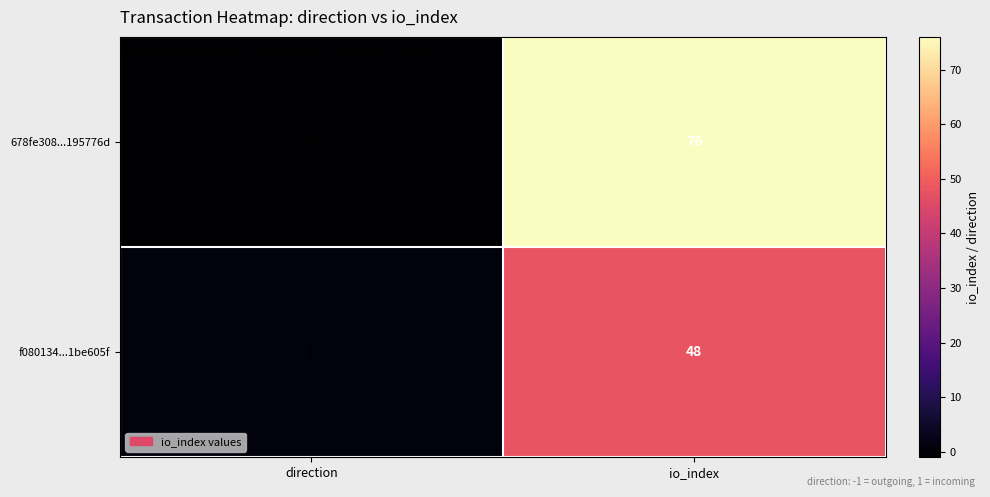

What is the difference between the 678fe308...195776d values at io_index and direction?

77